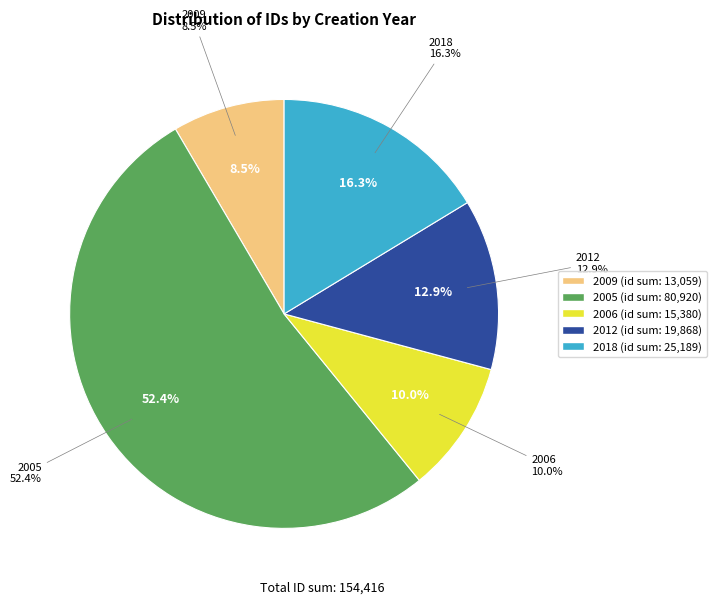

Which has a higher value, 2018-04-23 or 2006-03-06?

2018-04-23